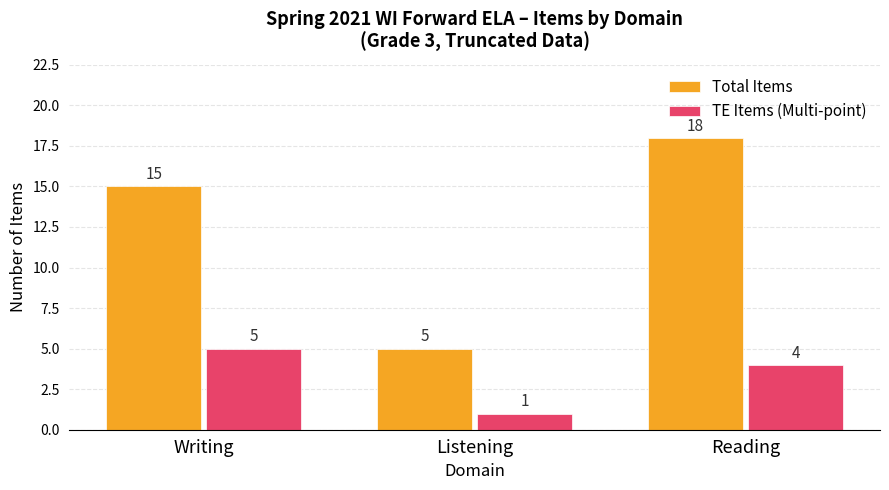

Between Listening and Reading, which series saw the biggest shift?

Total Items